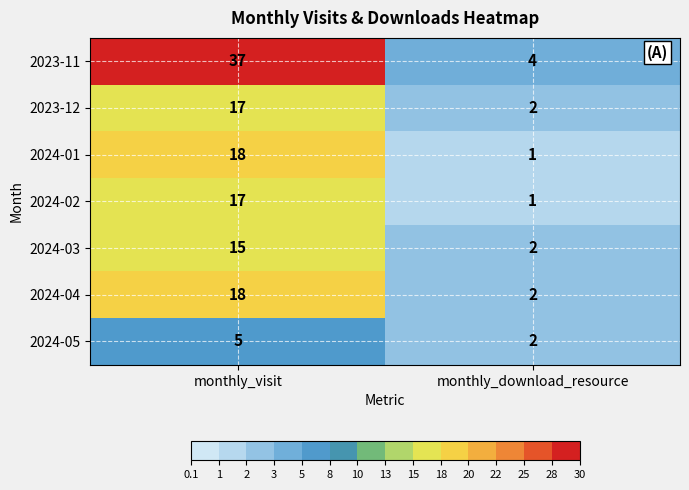

What is the sum of the 2024-01 values at monthly_download_resource and monthly_visit?

19